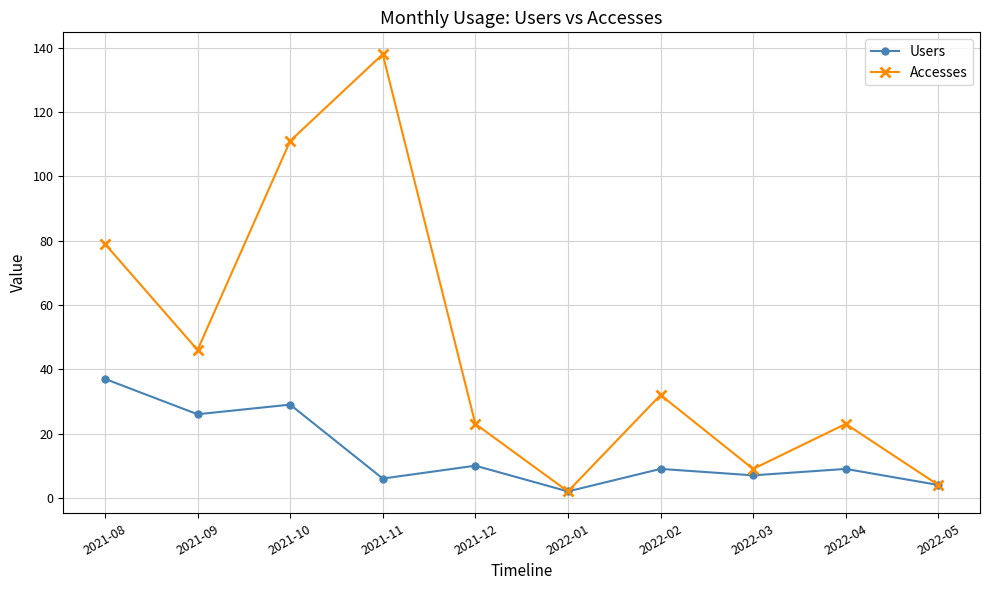

What is the label of the 9th point from the left?

2022-04